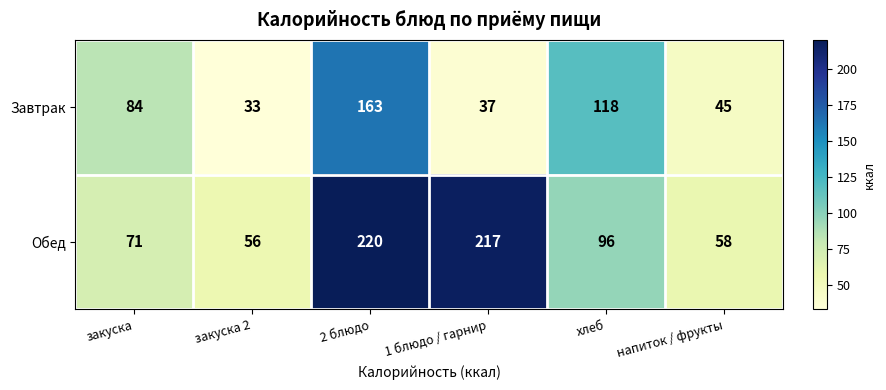

What is the approximate value of Обед at напиток / фрукты, to the nearest 50?

50